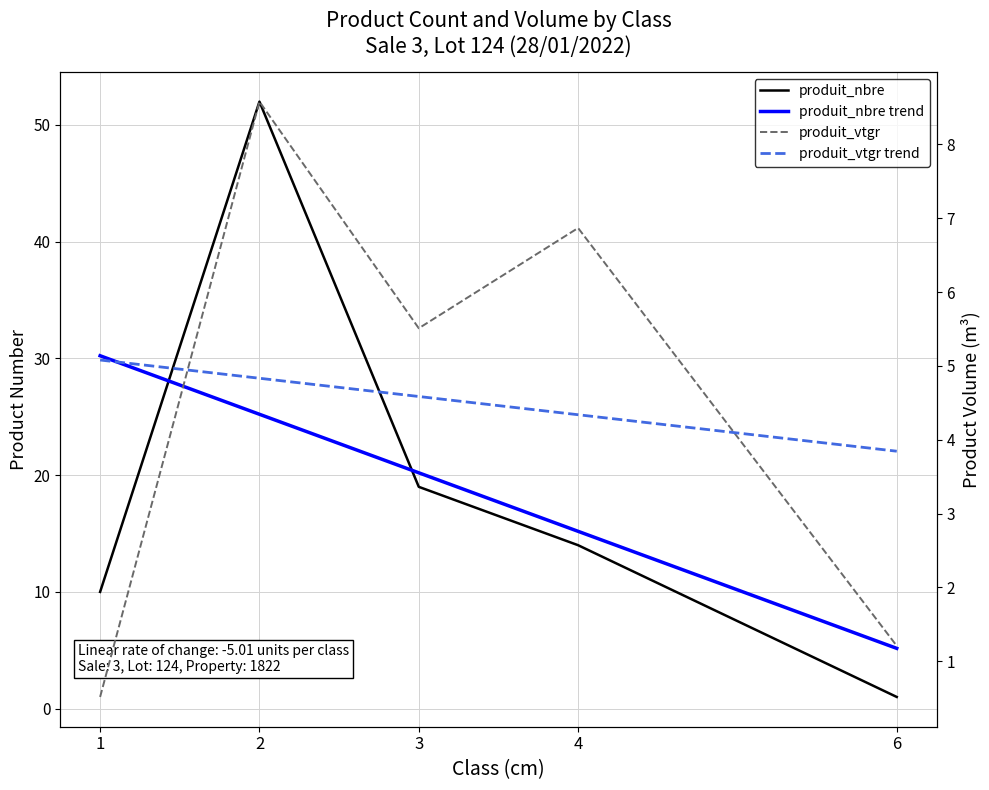

The produit_vtgr series shows 0.5 at 1. True or false?

True